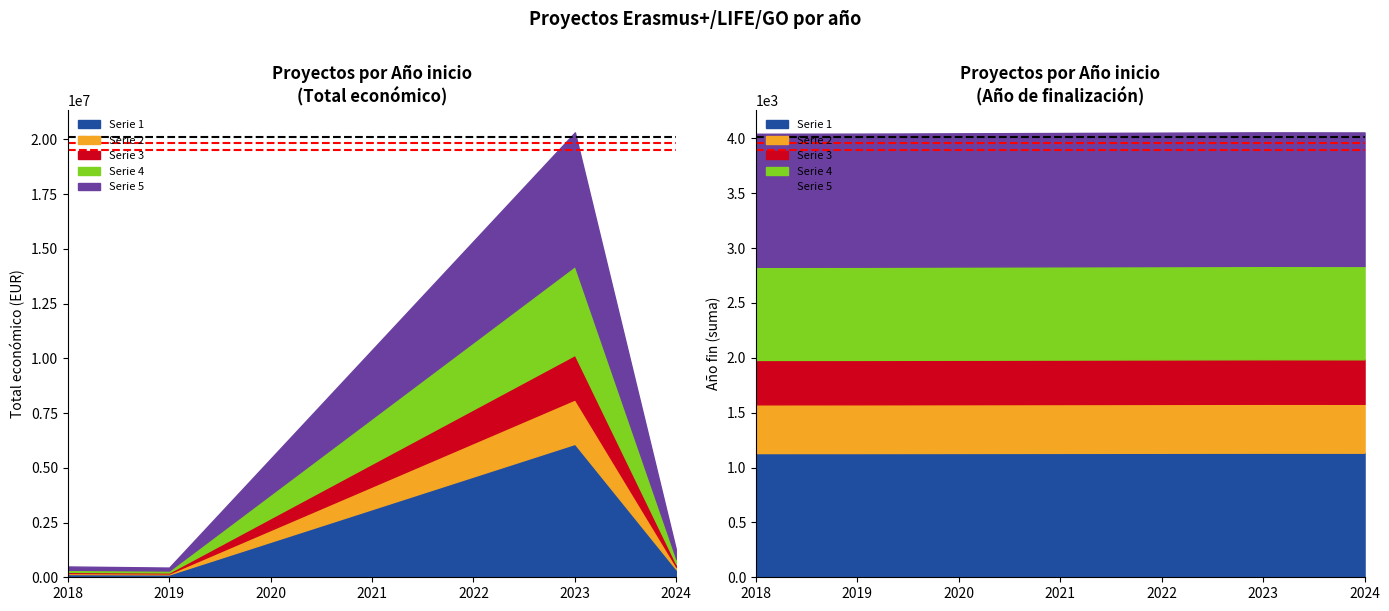

Where is the first local minimum for Anio de finalizacion?

2019